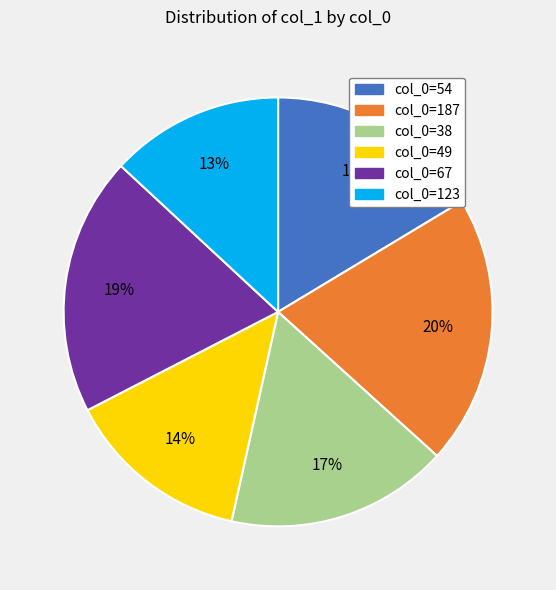

To the nearest percent, what portion does col_0=49 represent?

14%